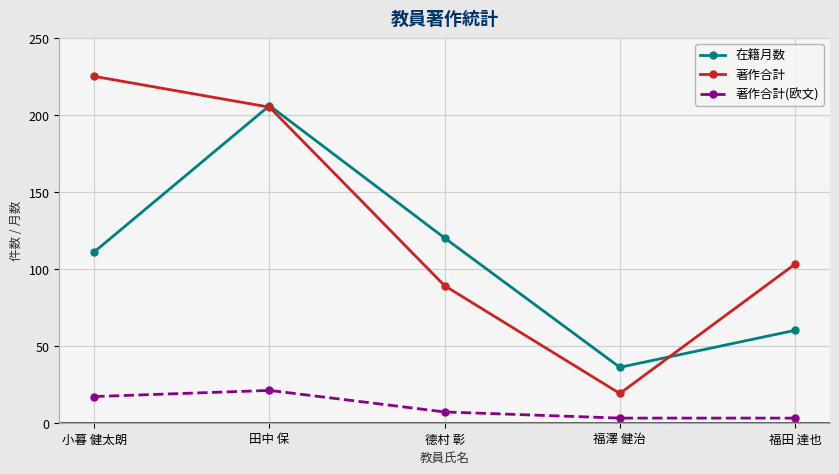

True or false: 在籍月数 and 著作合計(欧文) cross at least once.

False